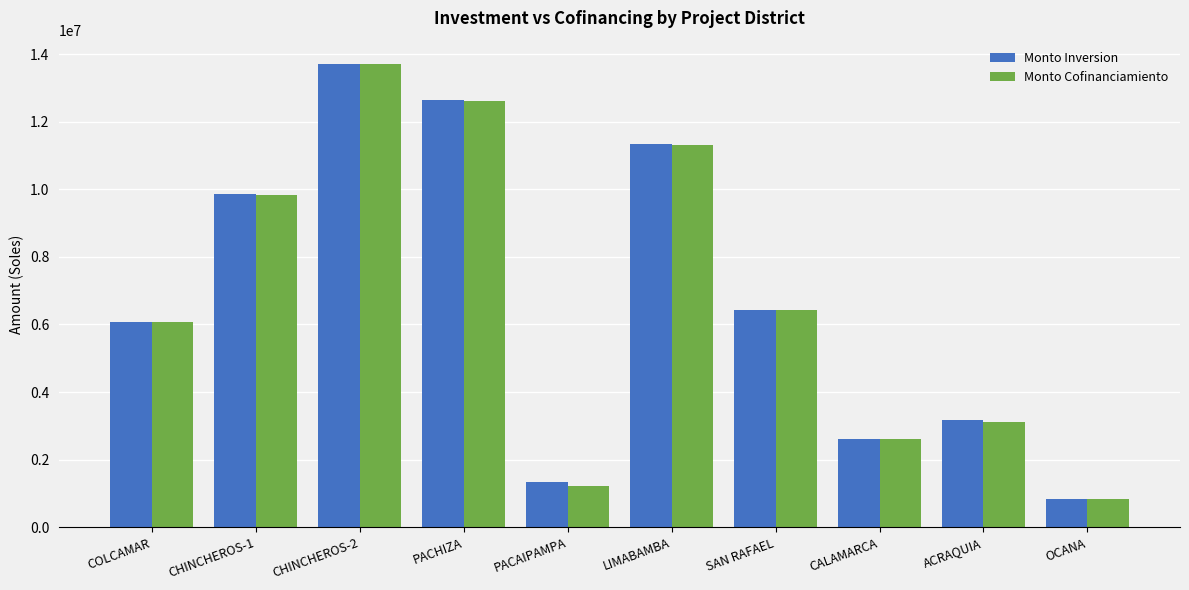

At which label does Monto Inversion first exceed 6427340?

CHINCHEROS-1